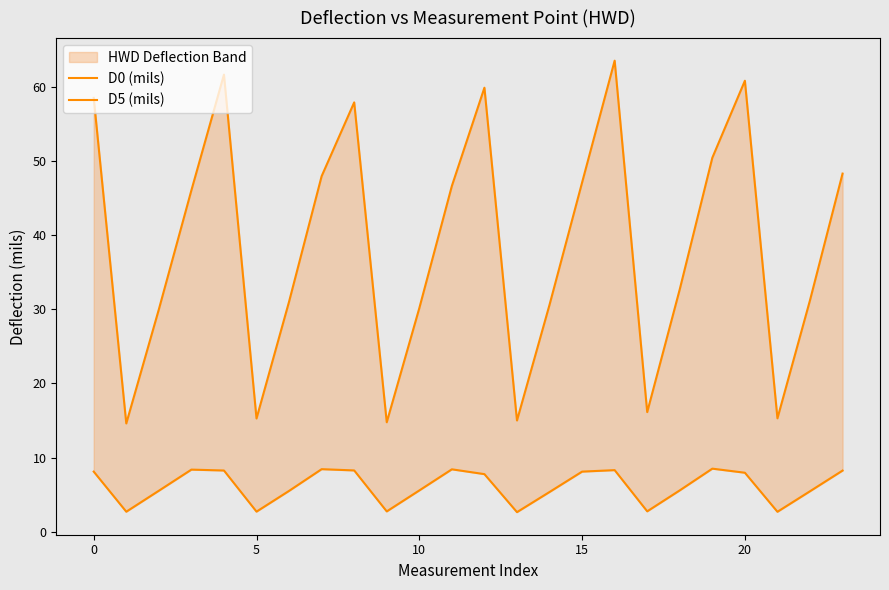

Count the number of data series in this chart.

2